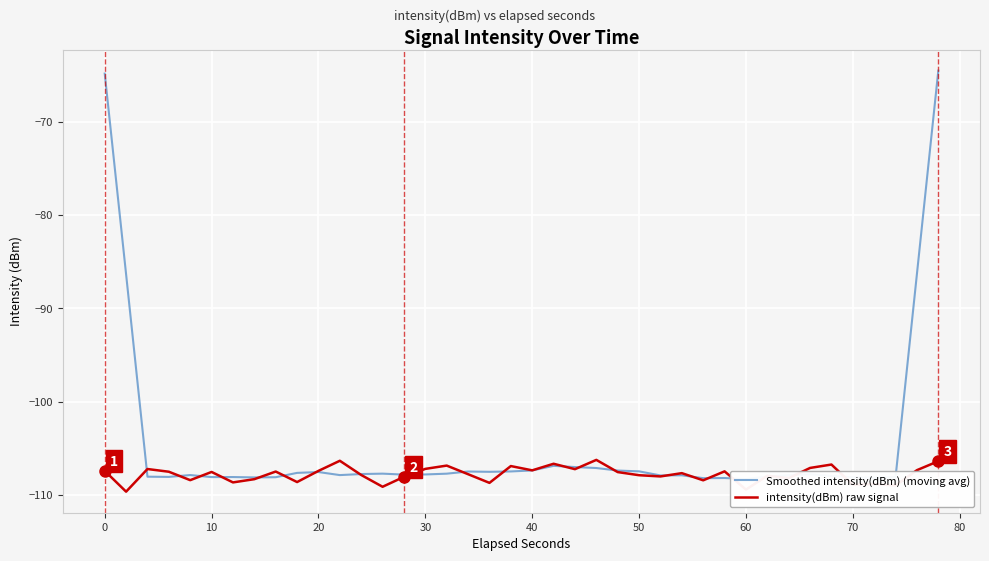

How many times do Smoothed intensity(dBm) (moving avg) and intensity(dBm) raw signal cross each other?

22